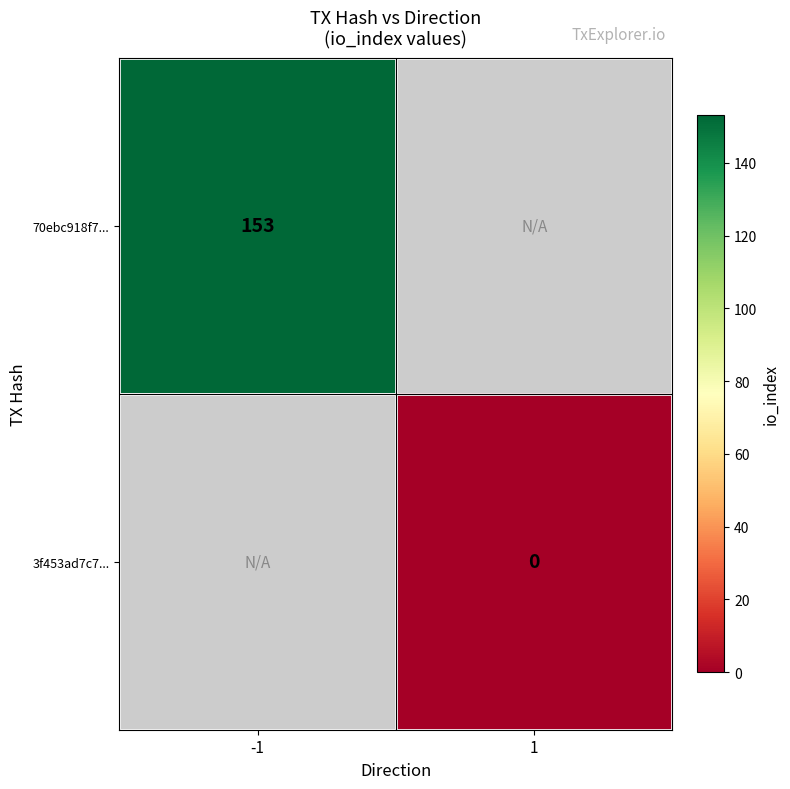

The value of 70ebc918f7... at -1 is 39. True or false?

False